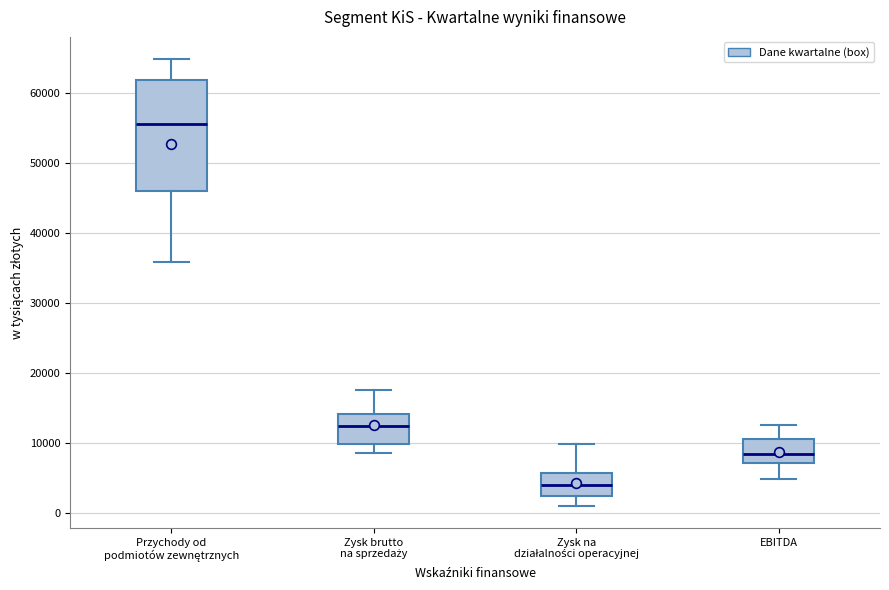

Reading left to right, read every box against the y-axis: the position of its median line, the range the box covers, and the ends of its whiskers. The values are not printed on the chart, so give them approximately, as read against the axis.

Przychody od podmiotów zewnętrznych: median 56000, box 46000 to 62000, whiskers 36000 to 65000
Zysk brutto na sprzedaży: median 13000, box 10000 to 14000, whiskers 9000 to 18000
Zysk na działalności operacyjnej: median 4000, box 3000 to 6000, whiskers 1000 to 10000
EBITDA: median 9000, box 7000 to 11000, whiskers 5000 to 13000